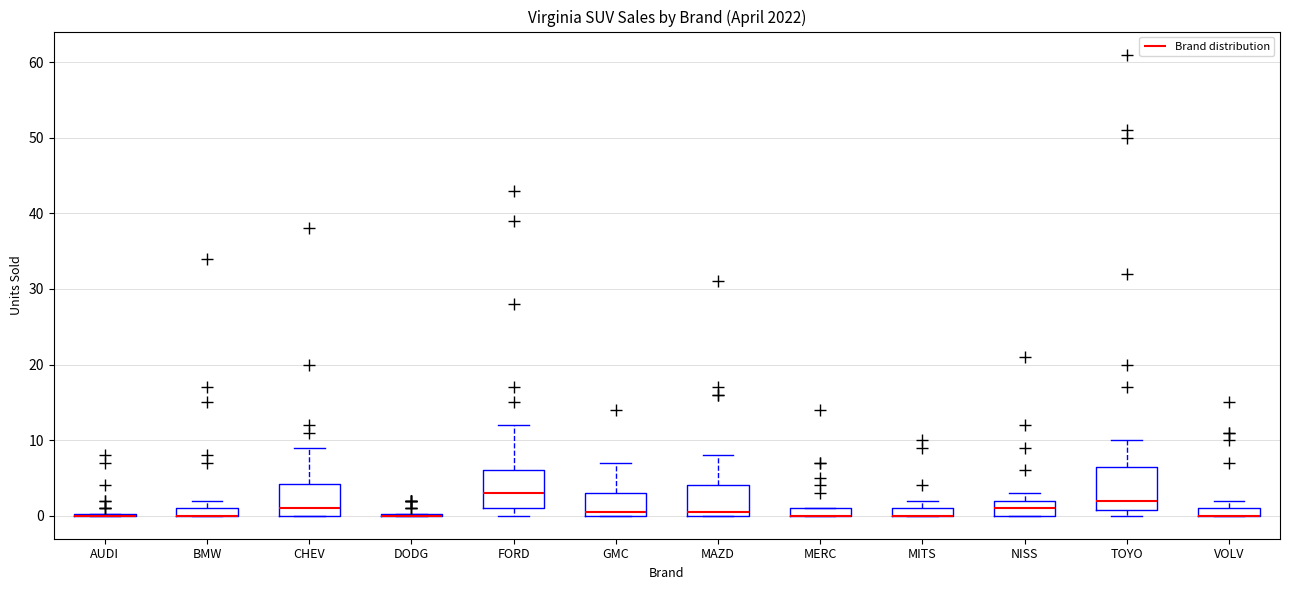

Where is the lower edge of the box for MERC on the y-axis? The values are not printed on the chart, so give them approximately, as read against the axis.

0